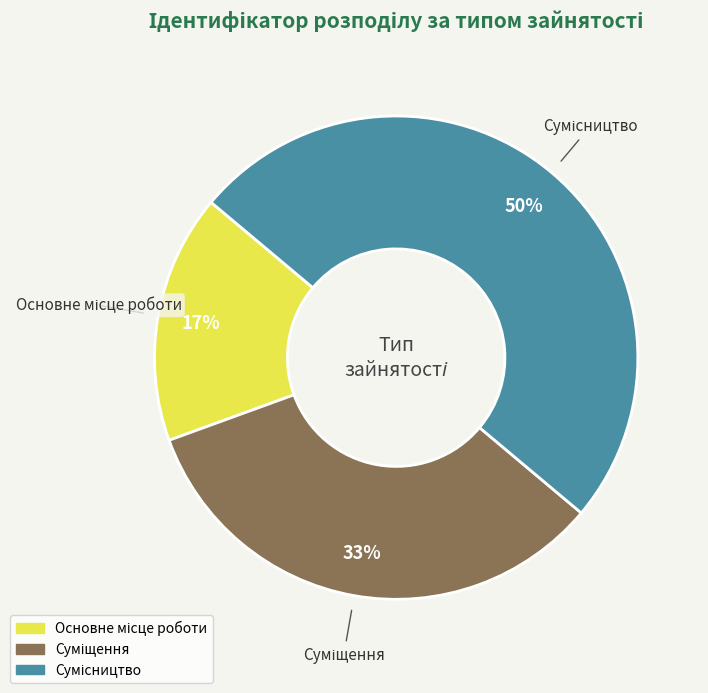

To the nearest percent, what is the difference between the largest and smallest slice percentages?

33%